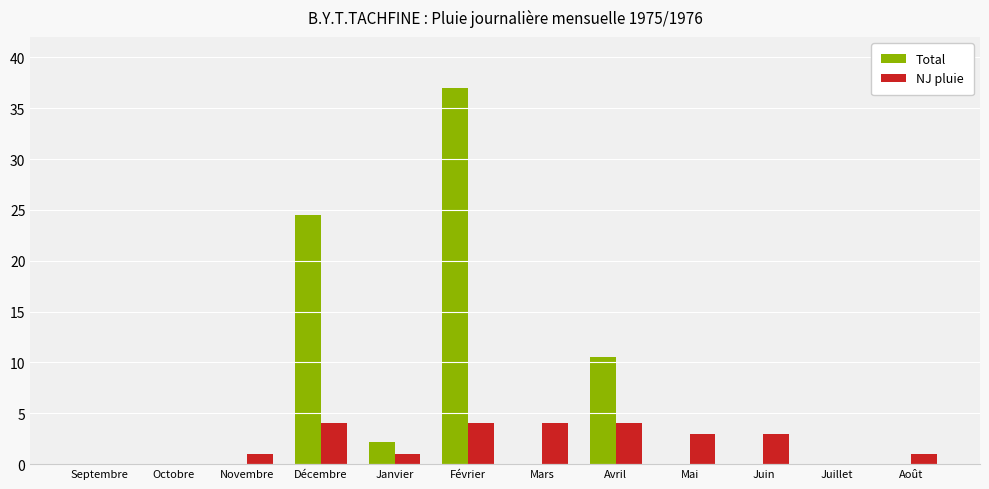

Which series has the largest total across all categories?

Total